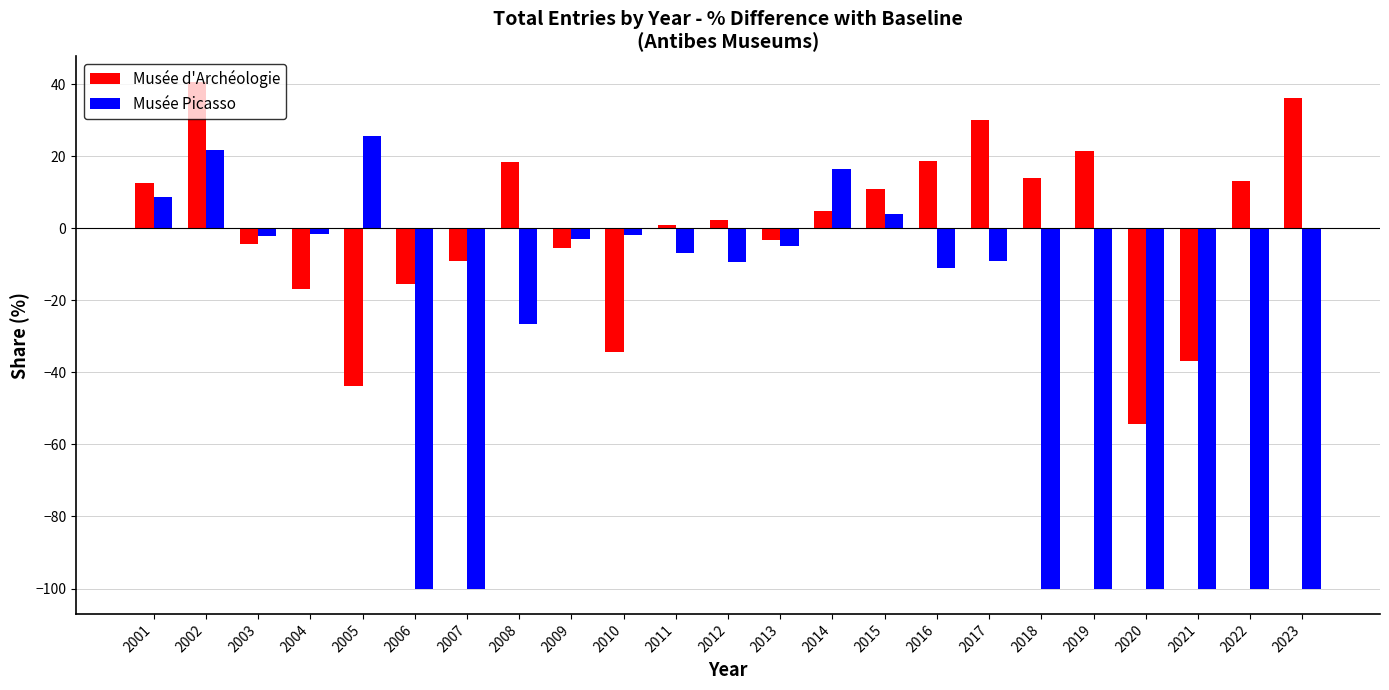

Rank the series by their maximum value, from lowest to highest.

Musée Picasso, Musée d'Archéologie